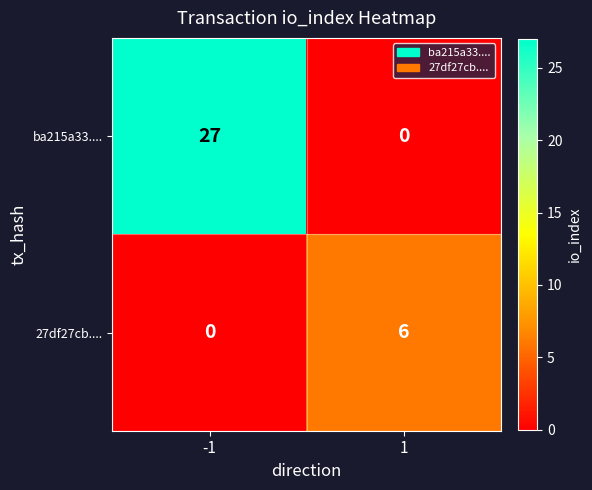

Between -1 and 1, which series saw the biggest shift?

ba215a33....